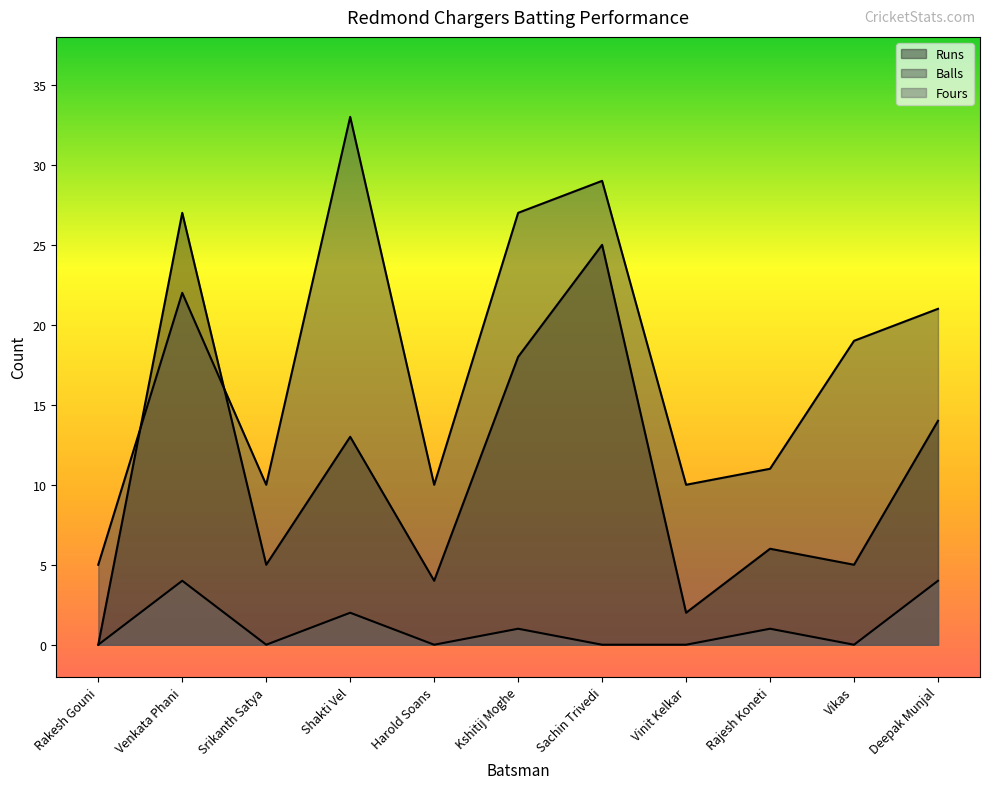

At which label does Balls reach its peak?

Shakti Vel